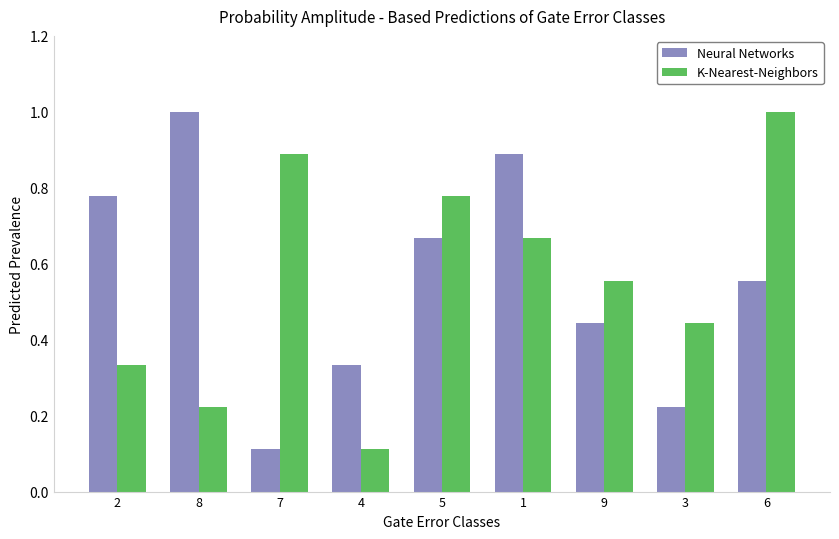

Which category has the lowest value in the Neural Networks series?

7